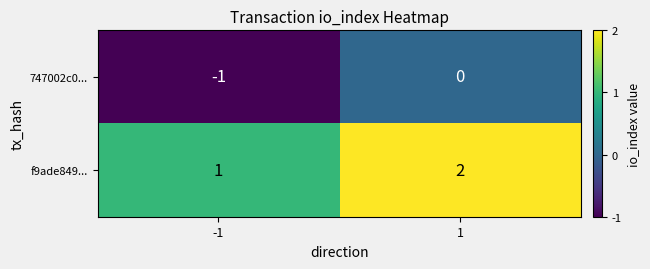

Is it true that 747002c0... equals 0 at 1?

True